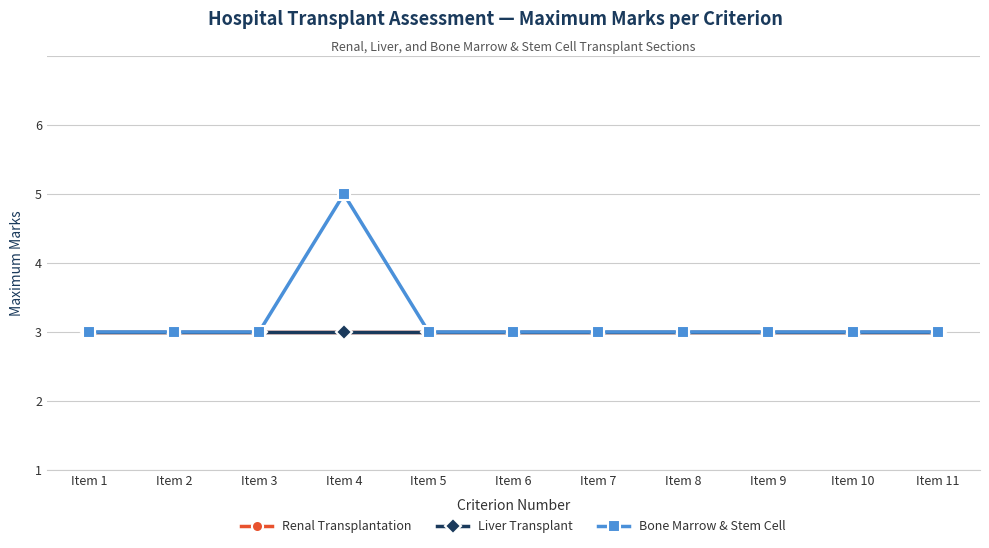

Where is the first local maximum for Bone Marrow & Stem Cell?

Item 4